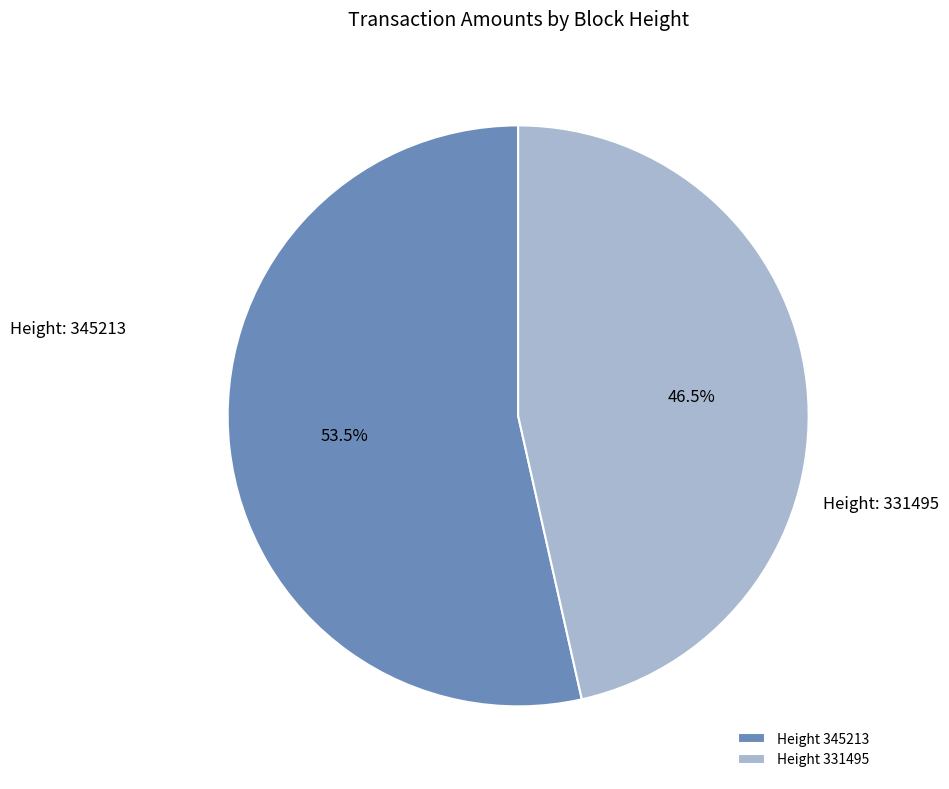

Is there any slice that represents more than half of the pie?

Yes